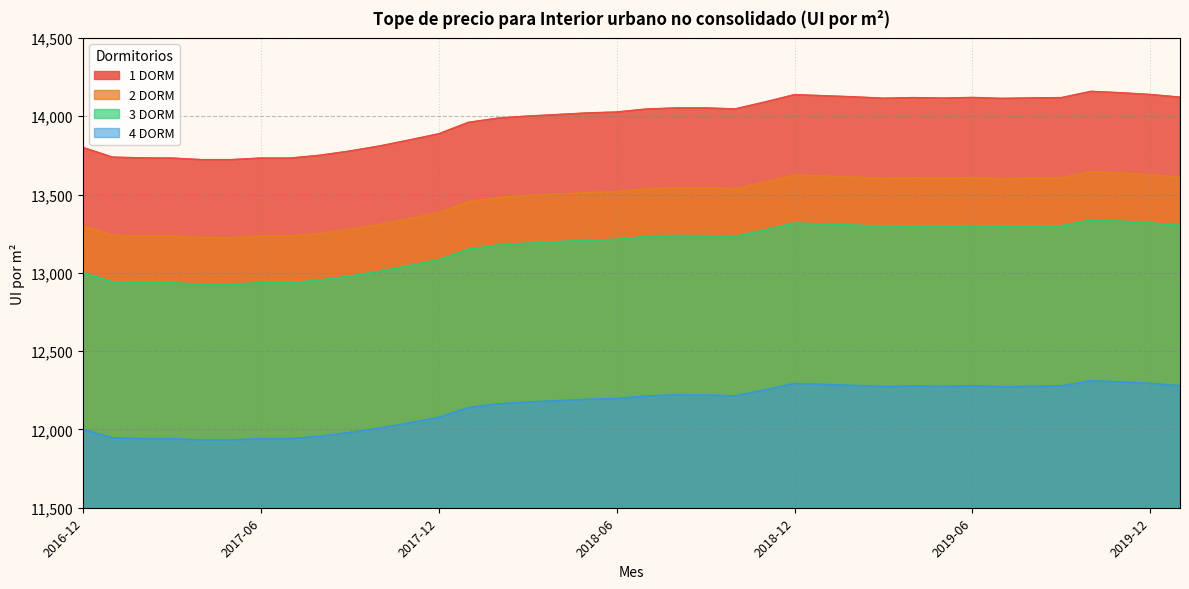

What is the maximum value shown in the chart?

14158